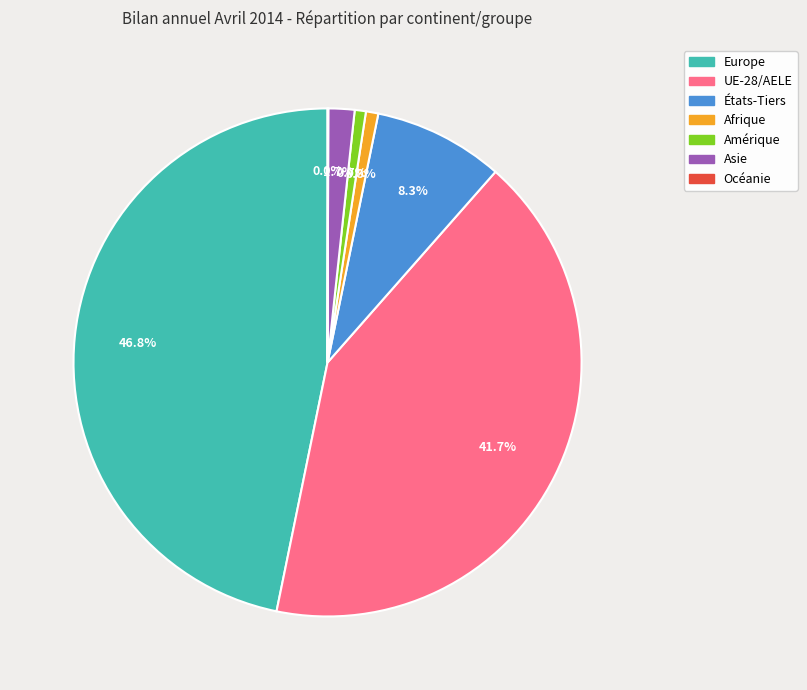

Does any single category account for the majority?

No